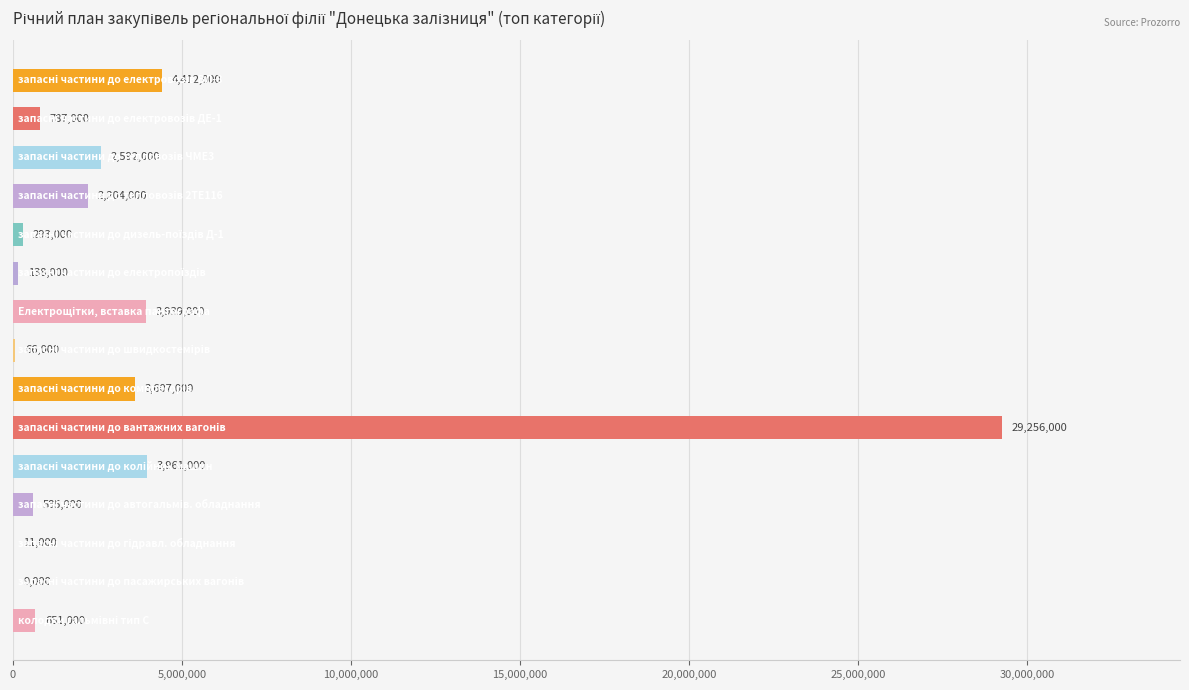

What is the maximum value shown in the chart?

29256000